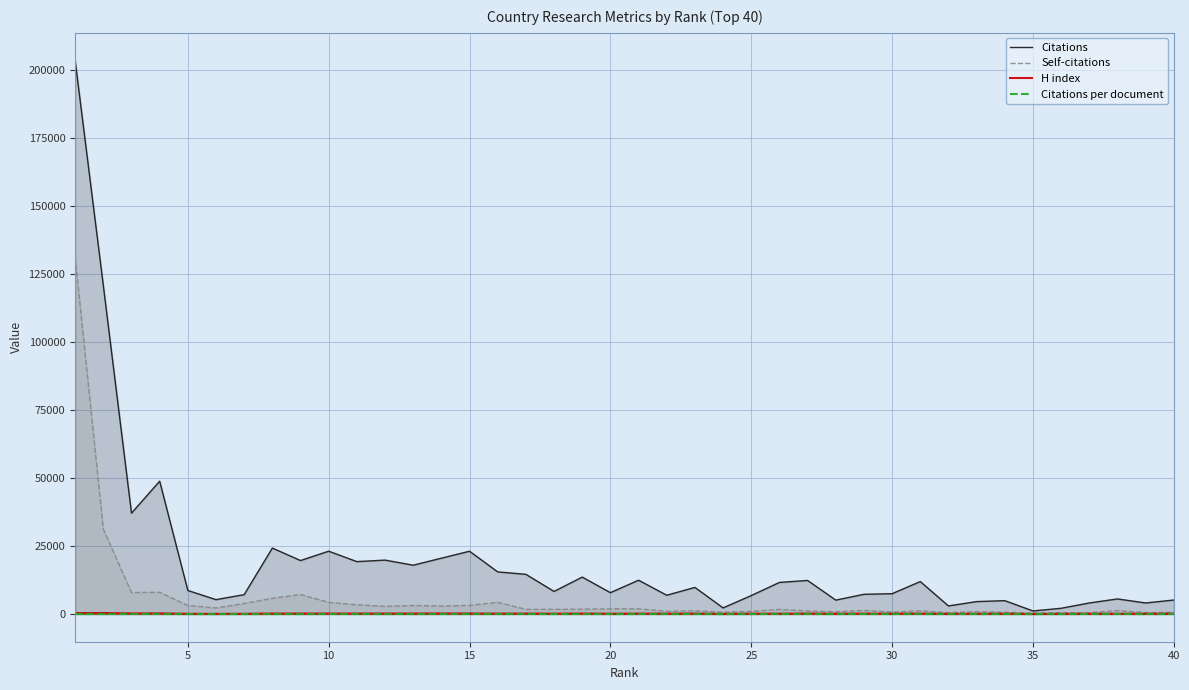

What is the greatest value displayed?

203632.0